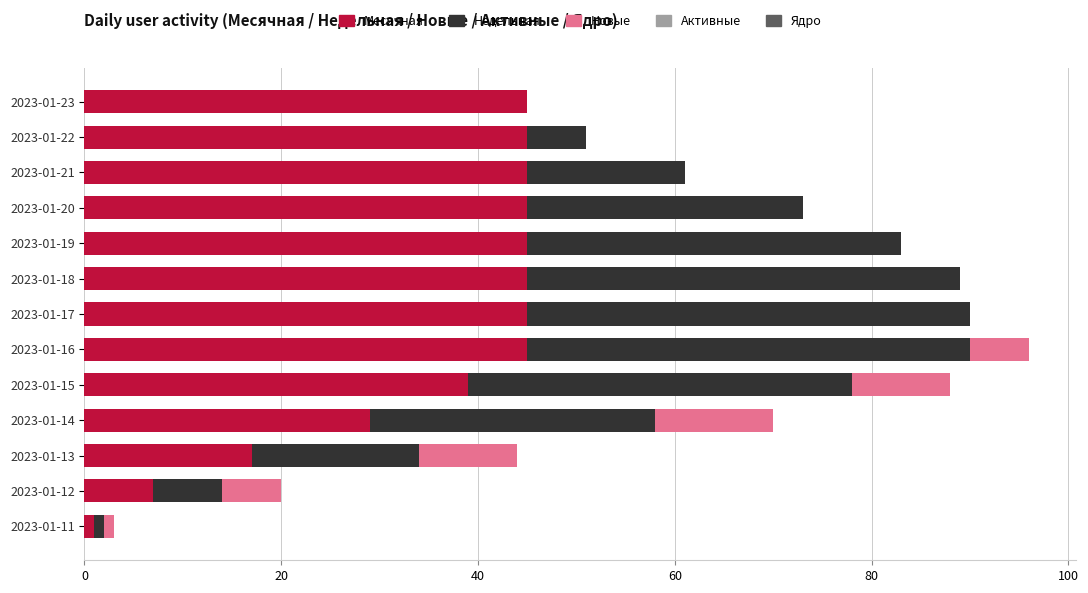

How many data points does each series have?

13